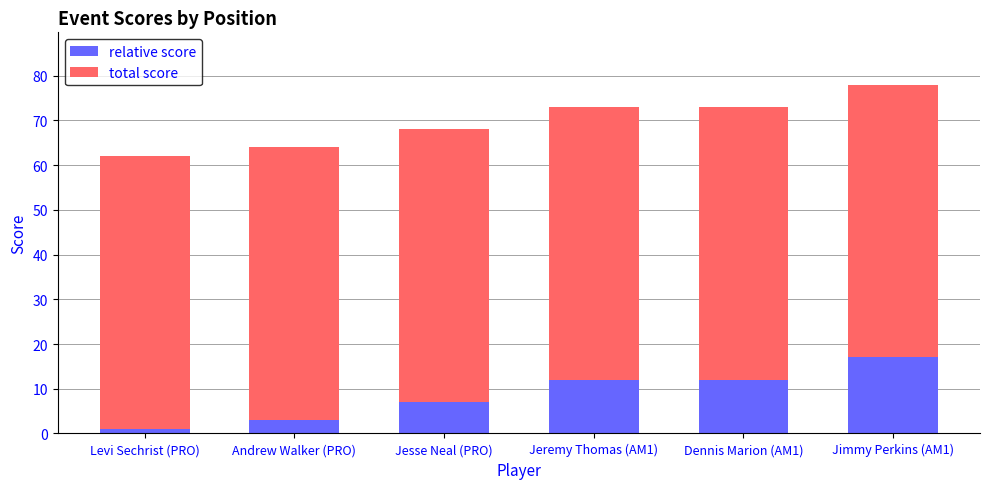

At which label does relative score reach its peak?

Jimmy Perkins (AM1)